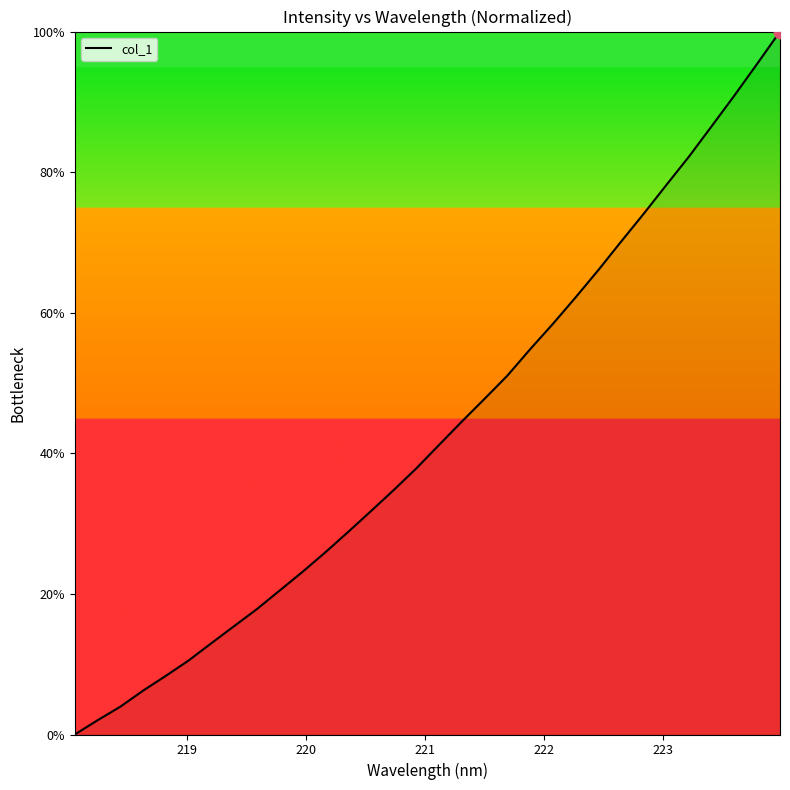

What is the difference between the maximum and minimum values?

100.0